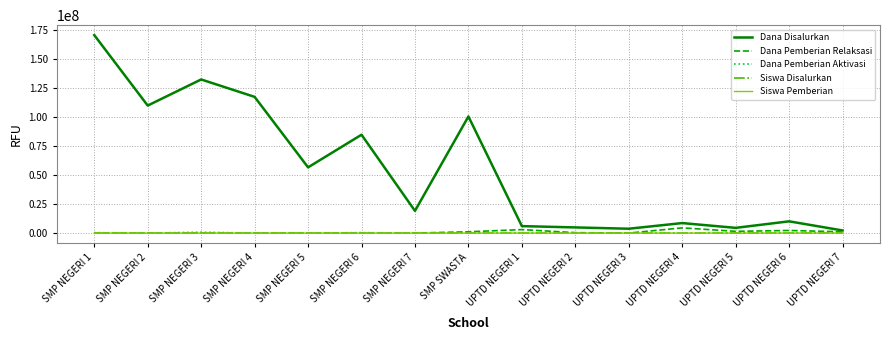

Which category has the highest value across all series?

SMP NEGERI 1